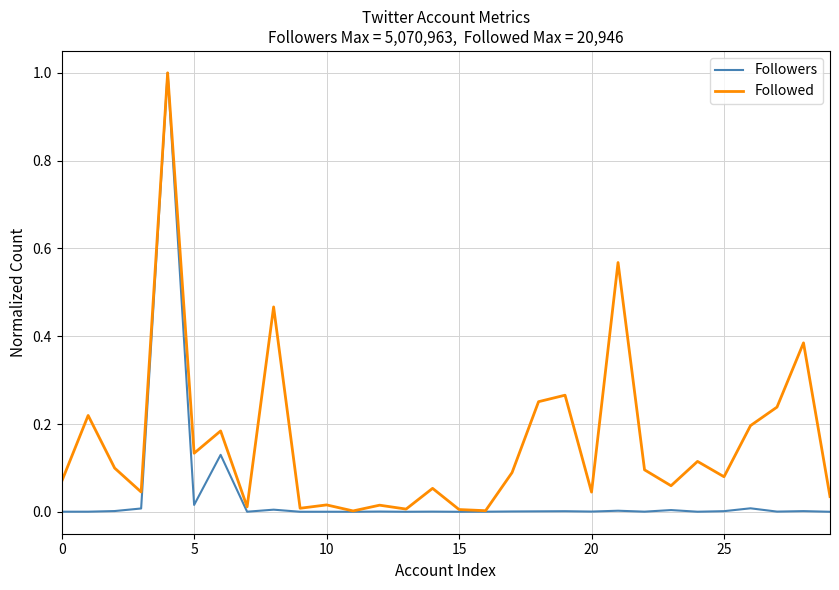

In Followers, how many points are lower than both neighbors (excluding endpoints)?

10